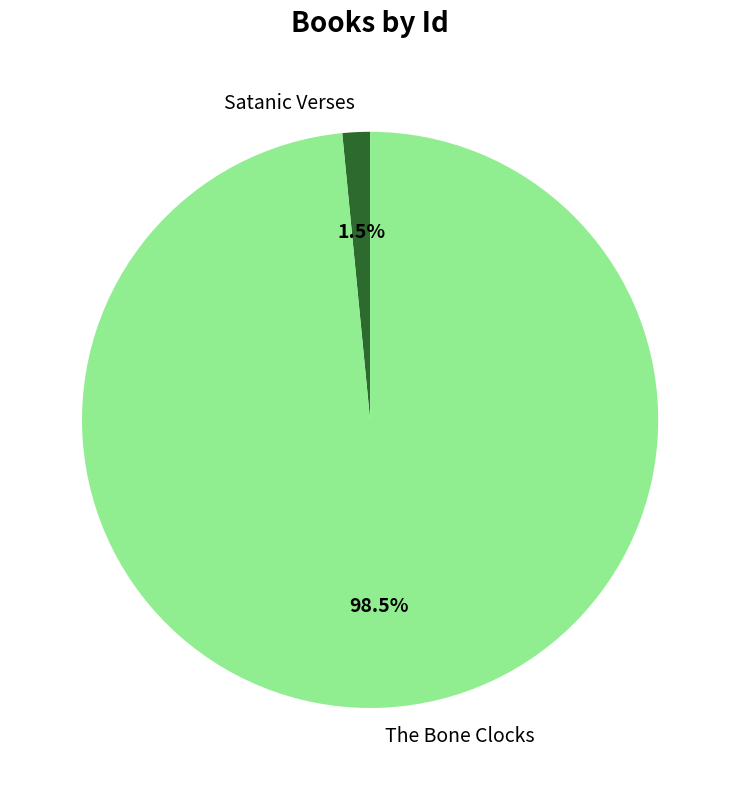

Between The Bone Clocks and Satanic Verses, which is larger?

The Bone Clocks